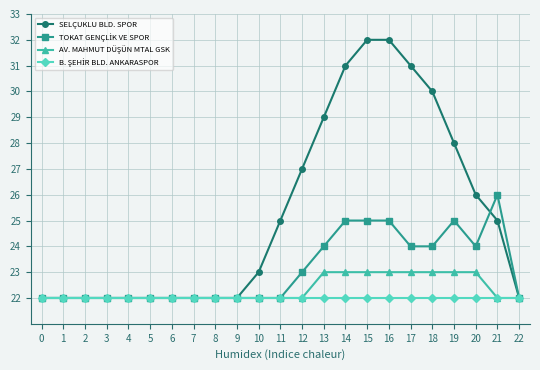

What is the minimum value shown in the chart?

22